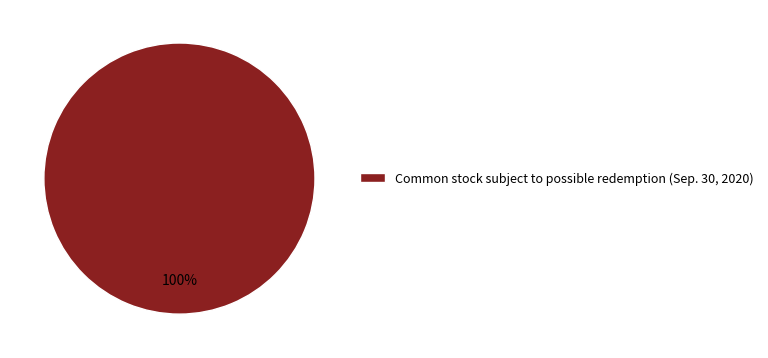

The Common stock subject to possible redemption (Sep. 30, 2020) slice represents 94% of the pie. True or false?

False